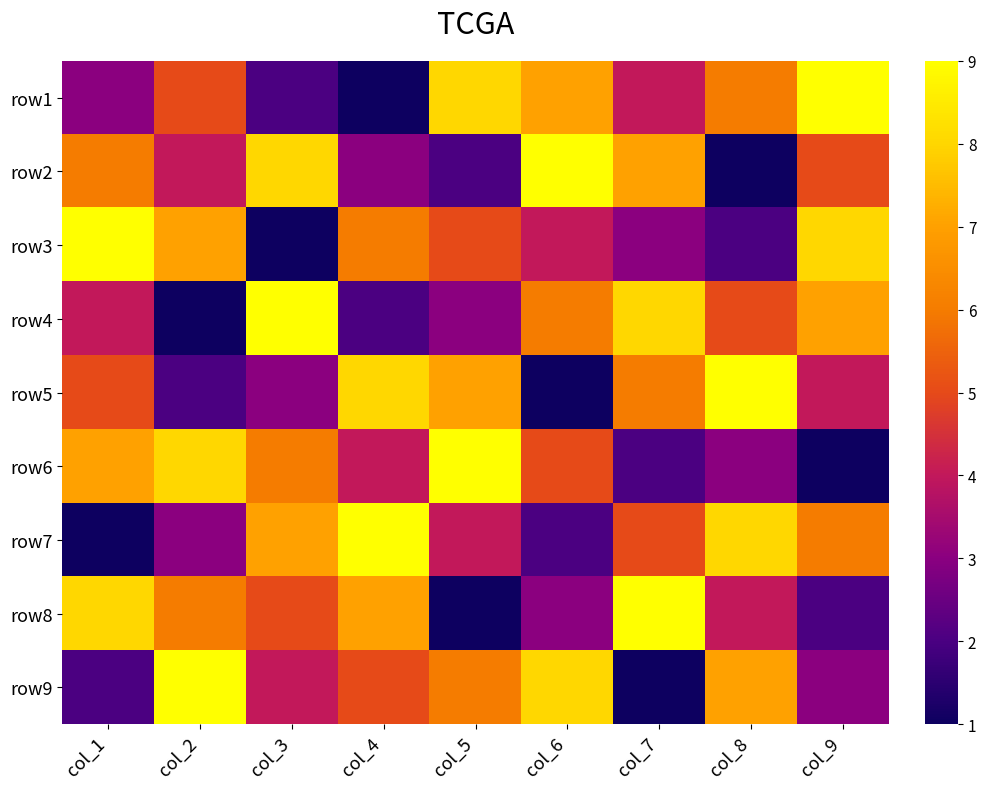

How many data points in row8 are less than 5?

4